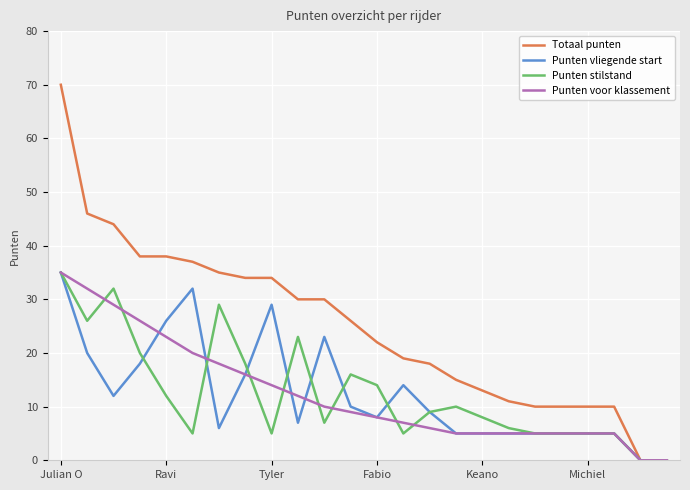

Which series has the largest range (max minus min)?

Totaal punten